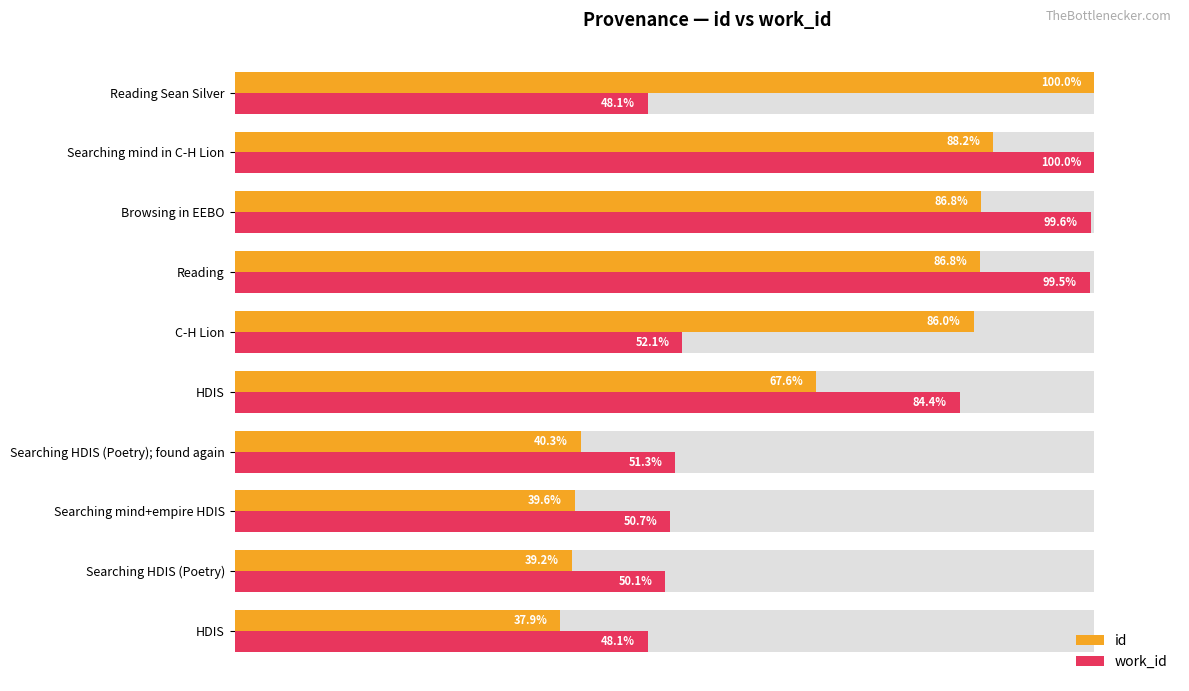

What is the minimum value for id?

37.9